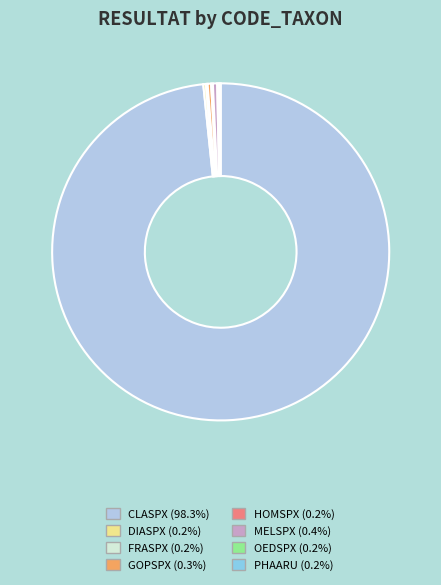

Do MELSPX (0.4%) and CLASPX (98.3%) together represent more than half of the pie?

Yes